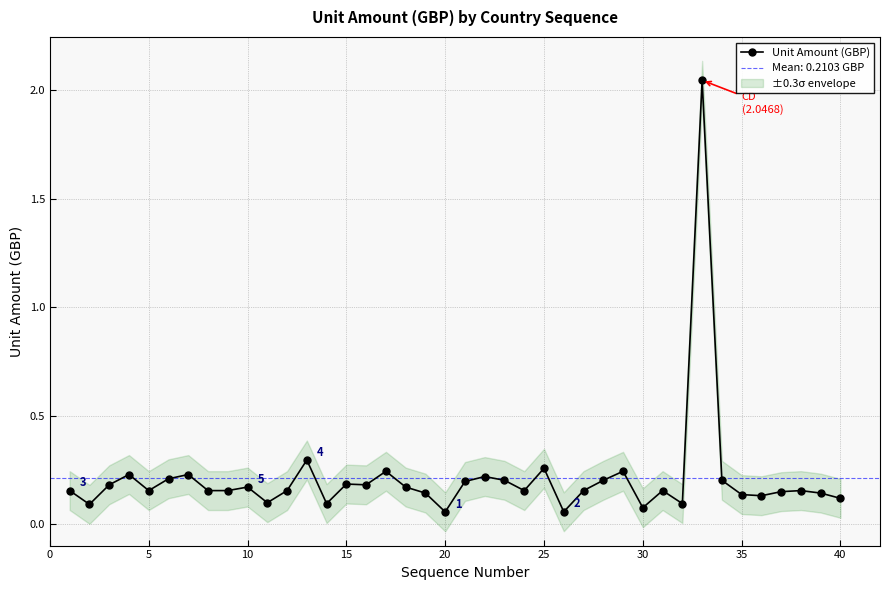

True or false: Unit Amount (GBP) has more than 0 interior local peaks.

True